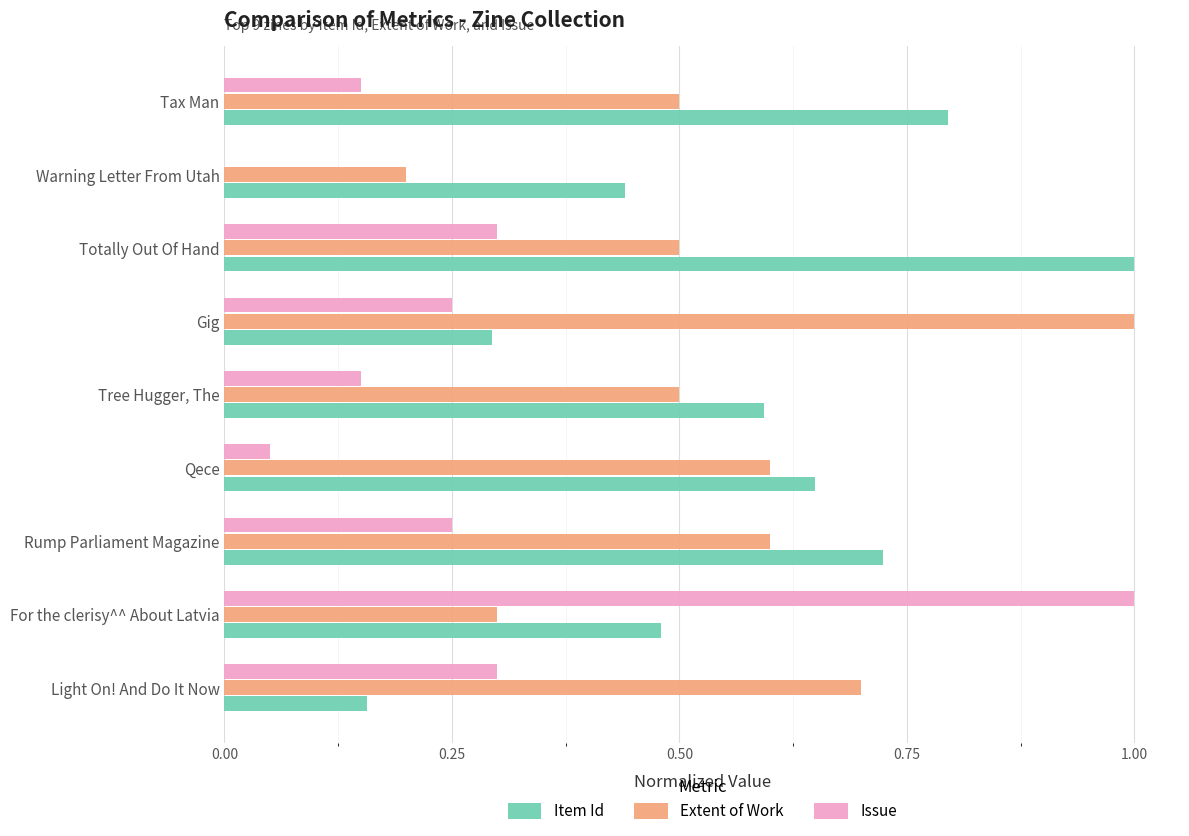

What is the sum of all Item Id values?

5.1